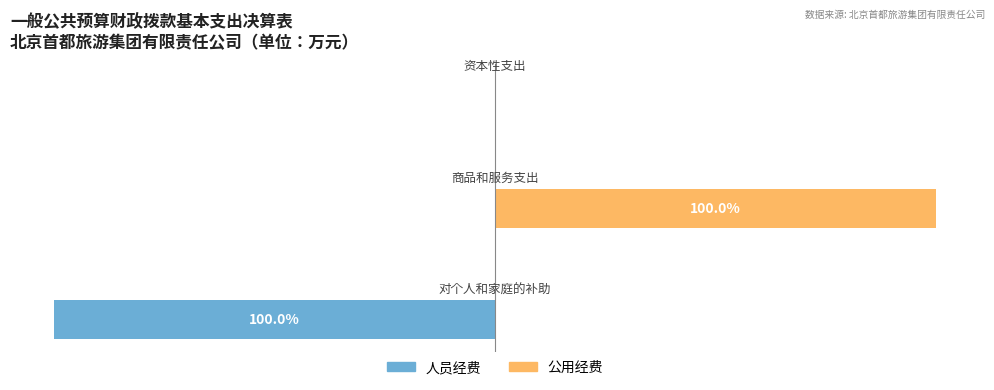

What is the difference between the maximum and minimum values in the 公用经费 series?

100